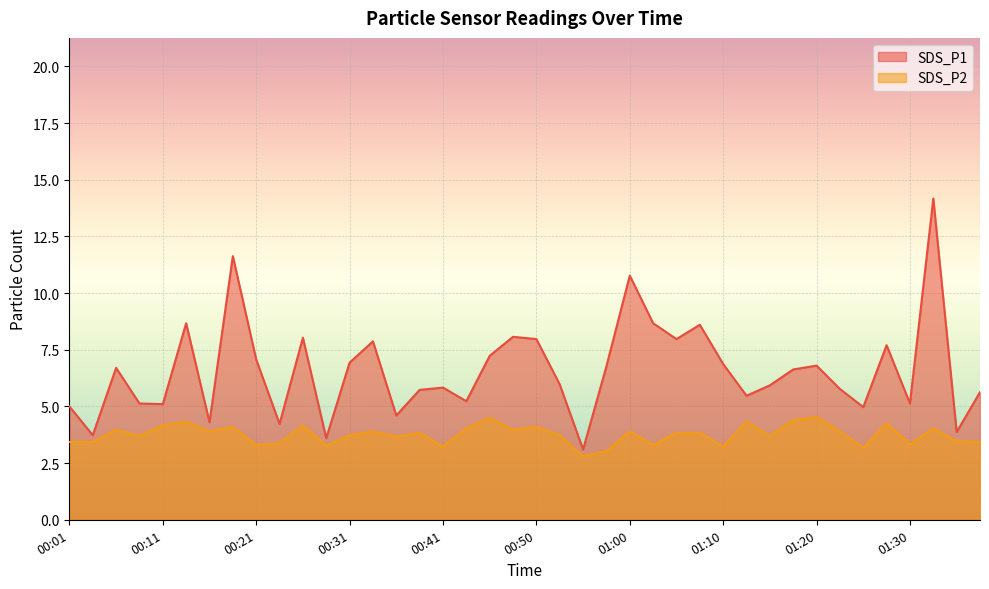

At how many categories does at least one series exceed 7?

14